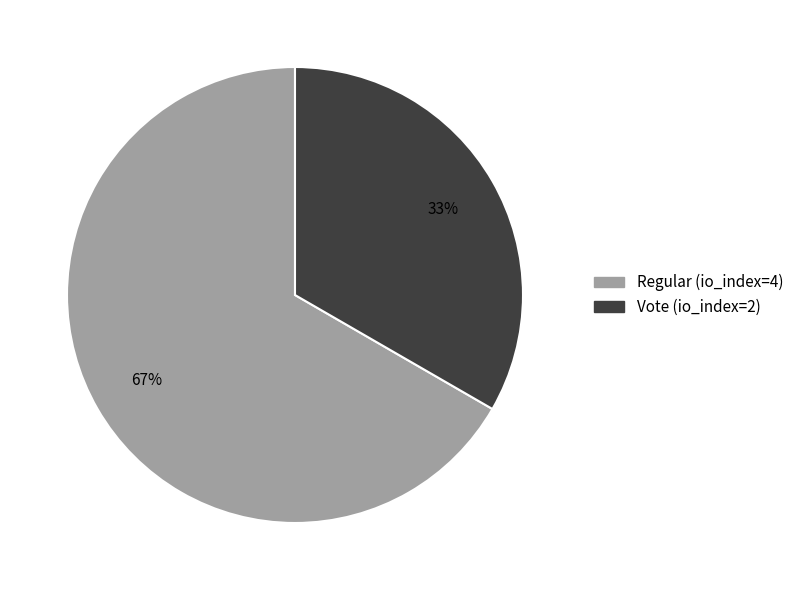

True or false: Regular (io_index=4) accounts for 54% of the total.

False